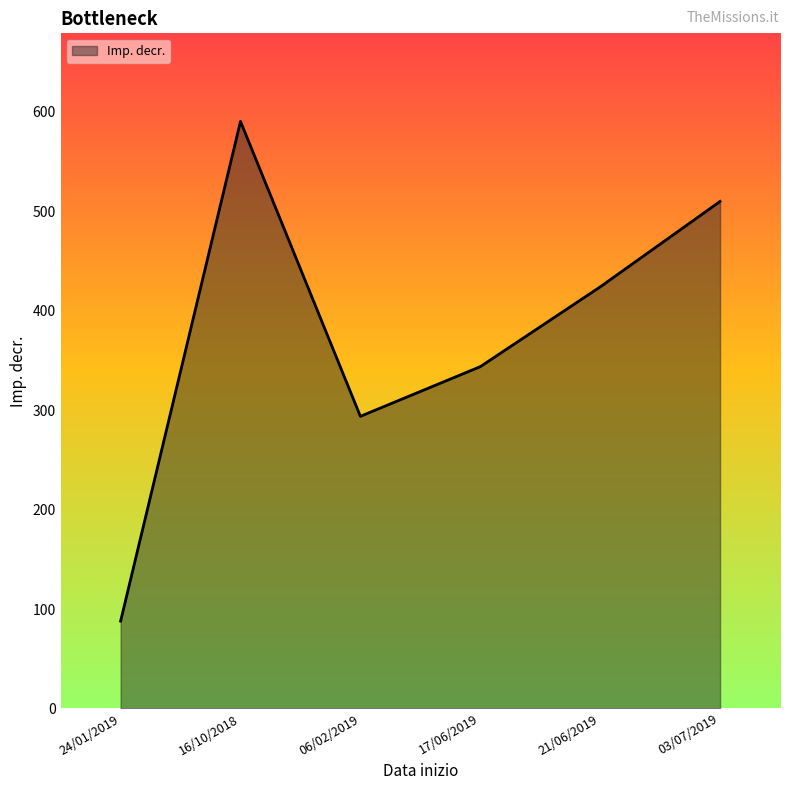

How many interior local peaks (higher than both neighbors) does the data have?

1